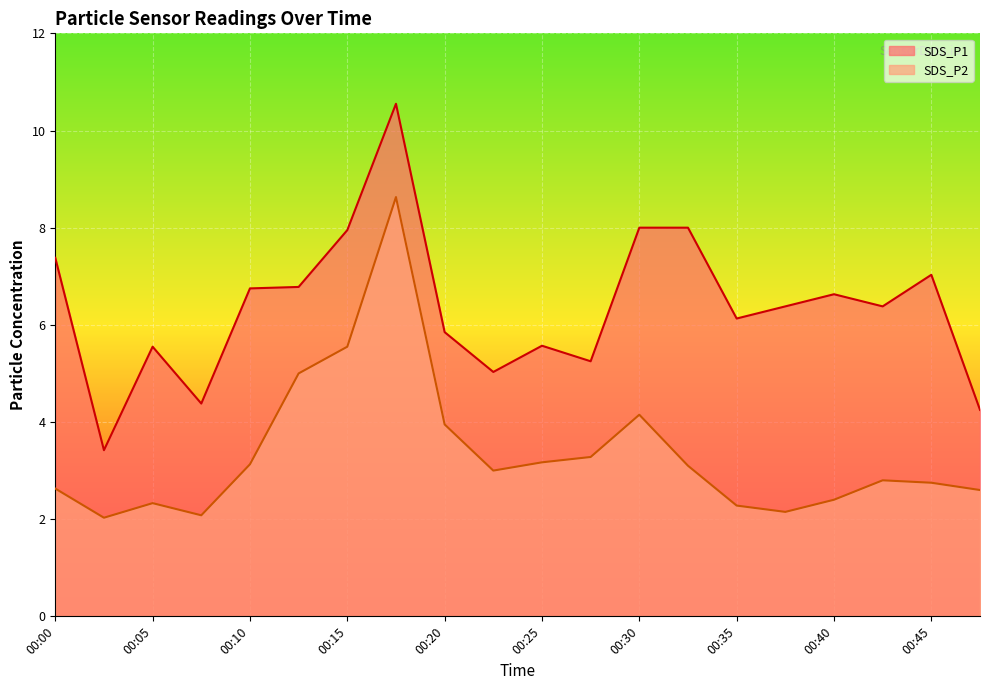

Rank the series at 00:23 from highest to lowest value.

SDS_P1, SDS_P2